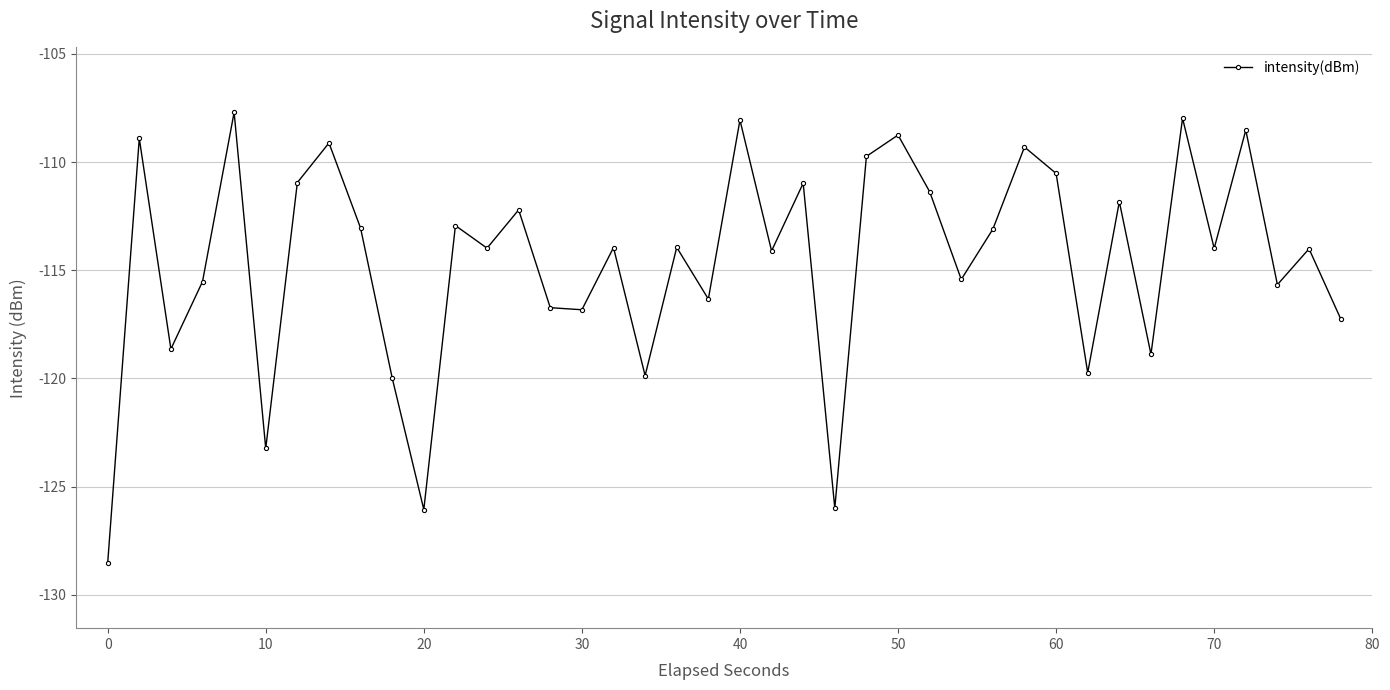

Does the chart have visible grid lines?

Yes